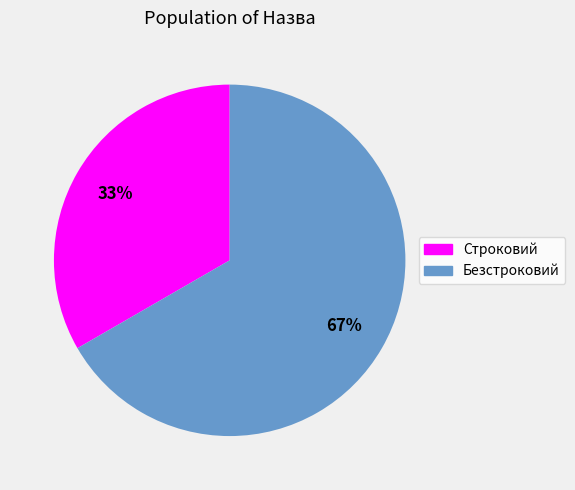

Between Безстроковий and Строковий, which is larger?

Безстроковий